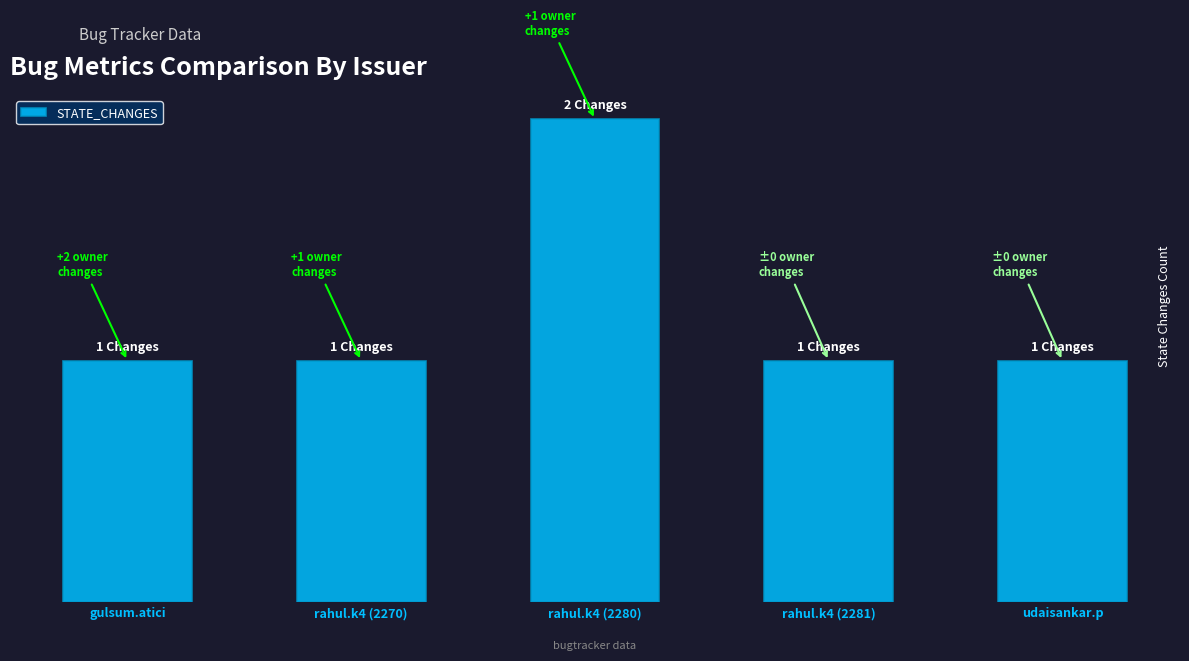

What is the greatest value displayed?

2